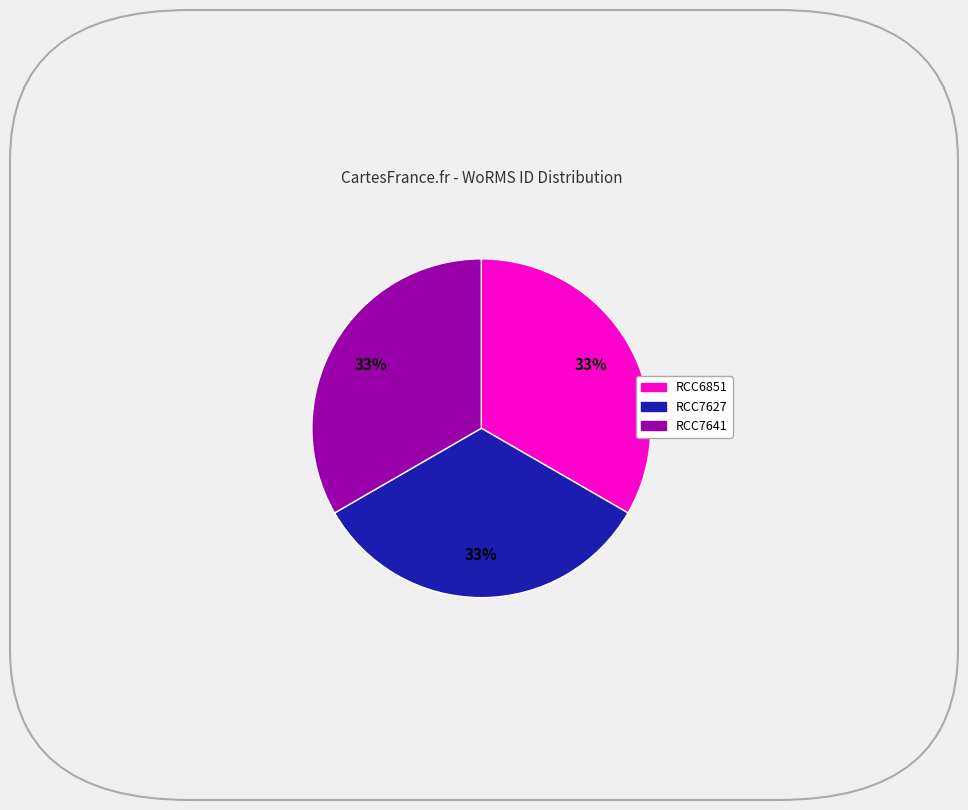

To the nearest percent, what is the combined percentage of RCC6851 and RCC7641?

67%